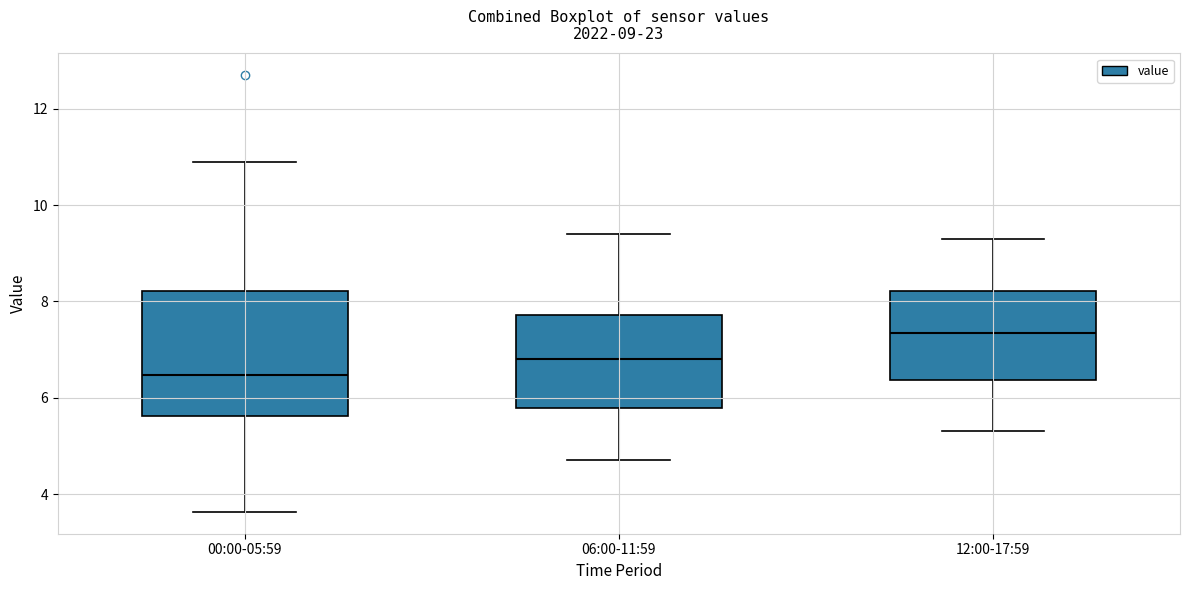

Which box has the highest median line?

12:00-17:59